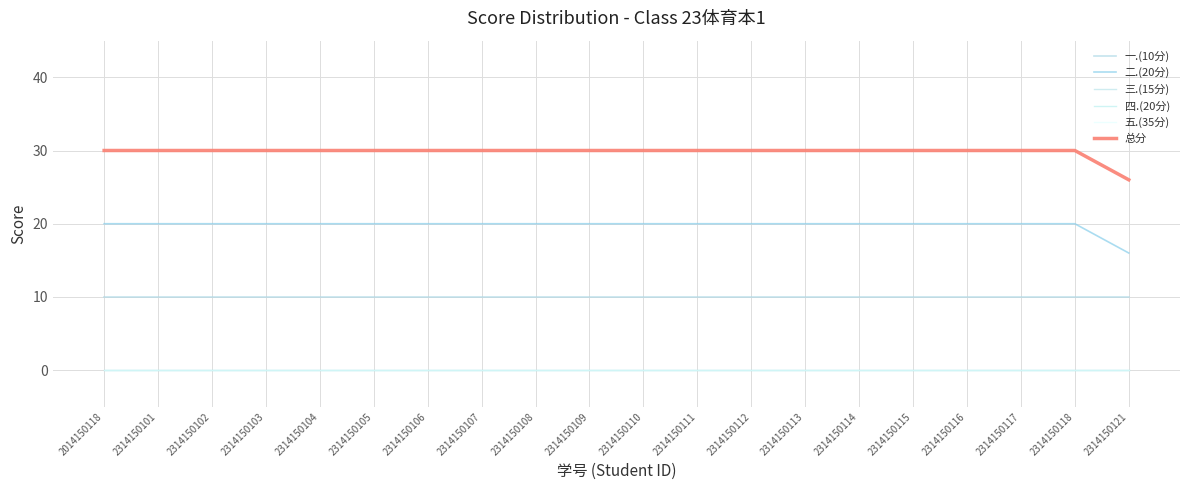

Does the chart display data point markers on the line(s)?

No